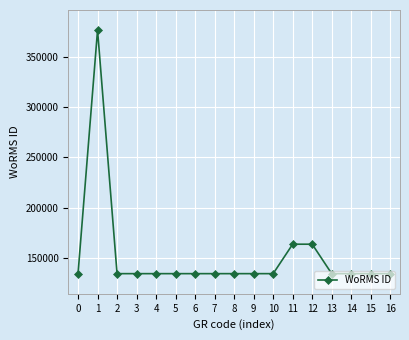

The value at 11 is 163747. True or false?

True